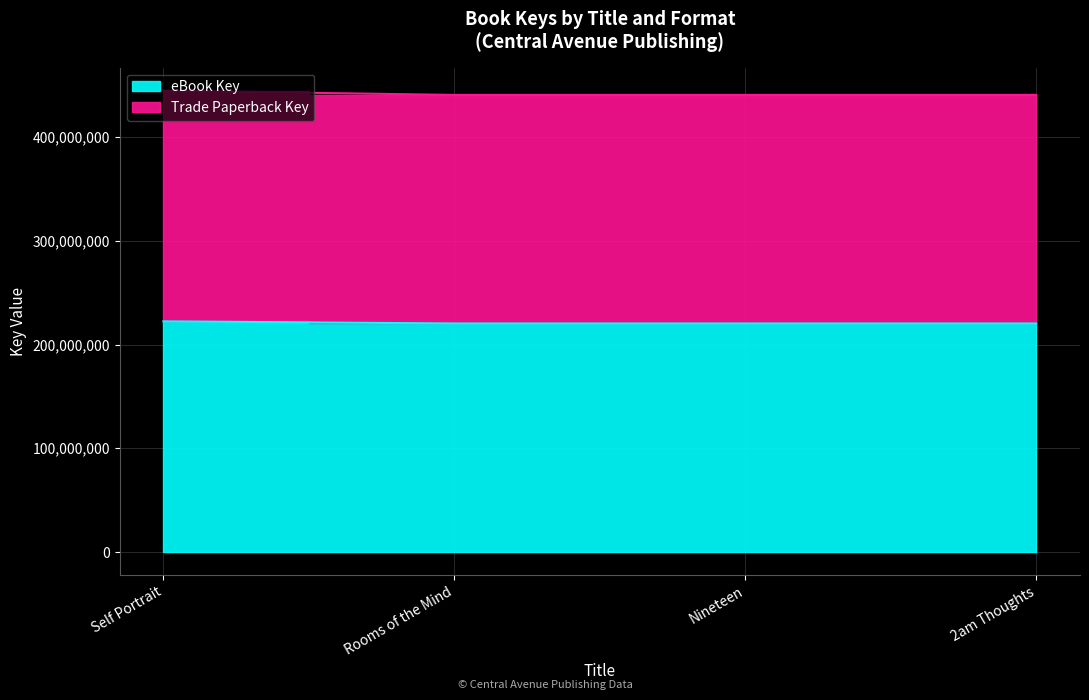

Which series has the largest total across all categories?

Trade Paperback Key